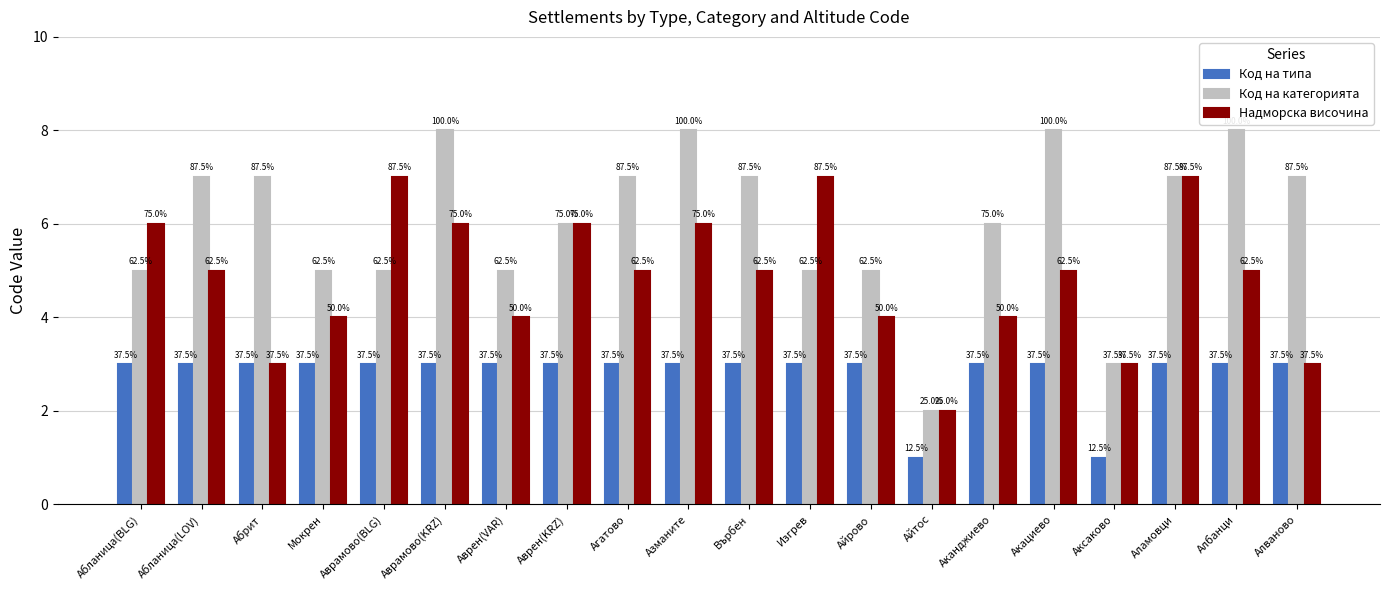

Reading left to right, what are all the values shown in this chart?

Код на типа: 3	3	3	3	3	3	3	3	3	3	3	3	3	1	3	3	1	3	3	3
Код на категорията: 5	7	7	5	5	8	5	6	7	8	7	5	5	2	6	8	3	7	8	7
Надморска височина: 6	5	3	4	7	6	4	6	5	6	5	7	4	2	4	5	3	7	5	3